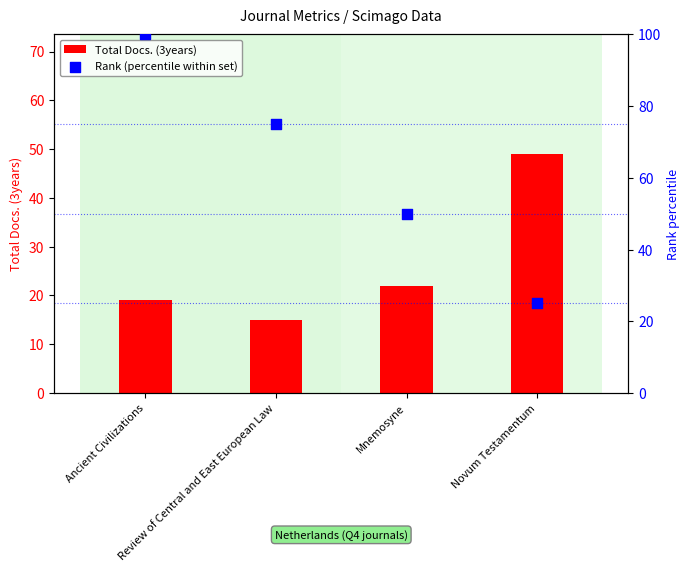

At which category is the sum across all series the highest?

Ancient Civilizations